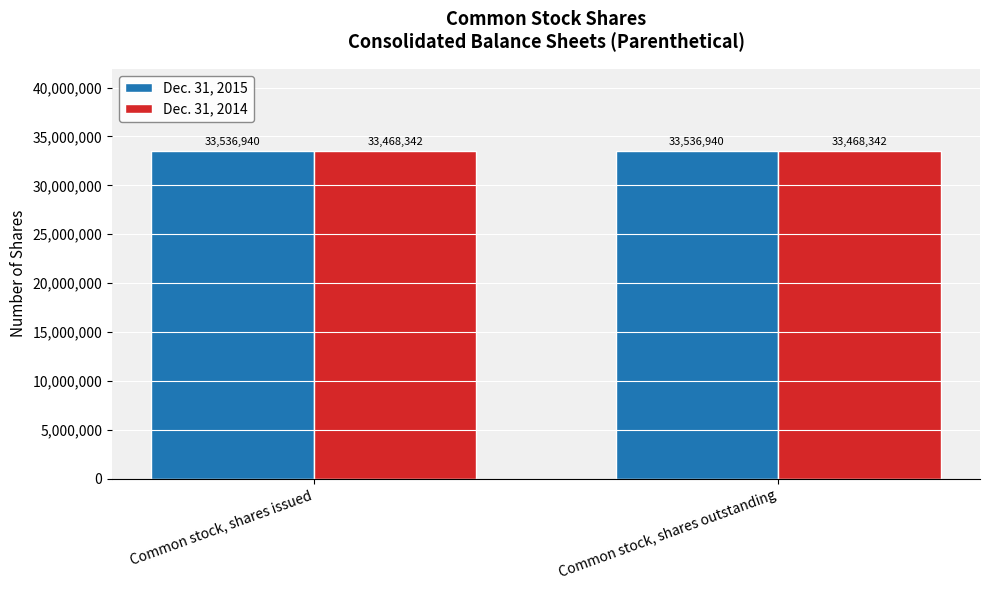

What is the maximum value shown in the chart?

33536940